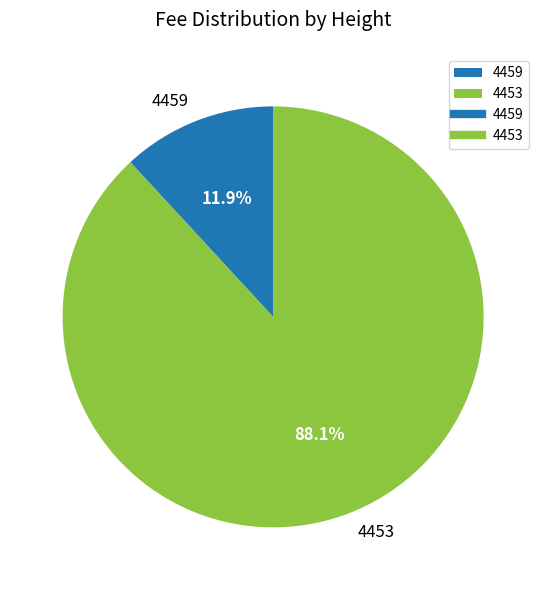

Which has a higher value, 4453 or 4459?

4453